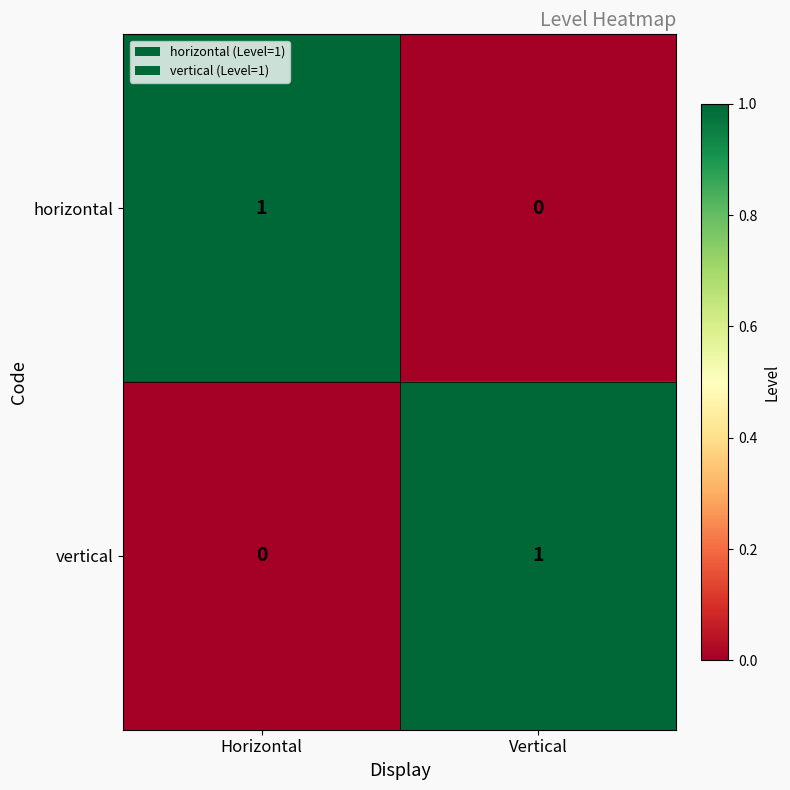

Reading left to right, transcribe all the data shown in this chart.

horizontal: Horizontal=1	Vertical=0
vertical: Horizontal=0	Vertical=1